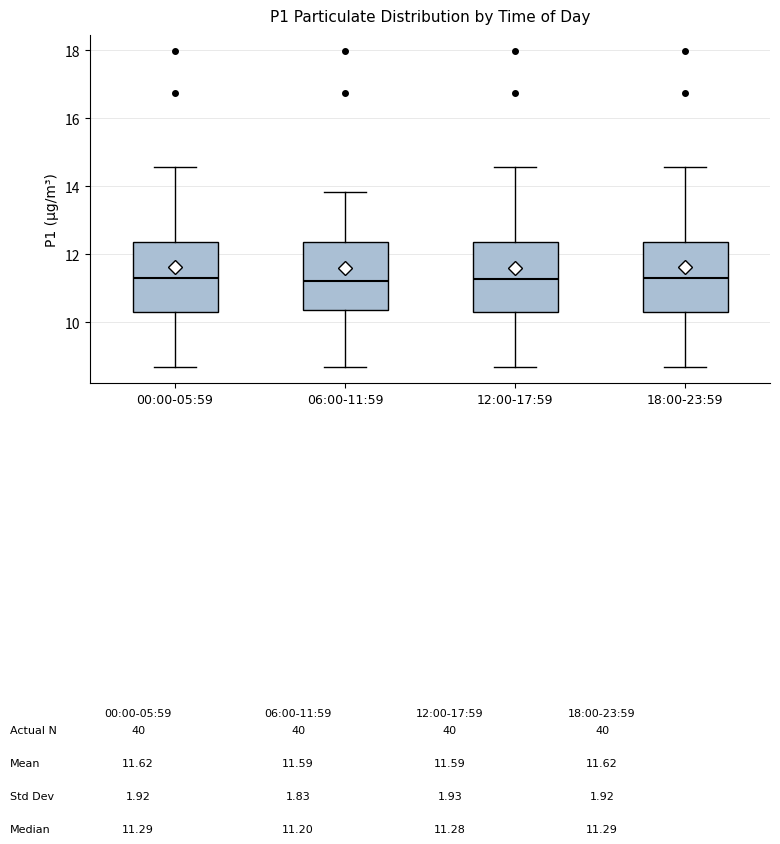

Where does the median line of the box for 06:00-11:59 sit on the y-axis? The values are not printed on the chart, so give them approximately, as read against the axis.

11.2